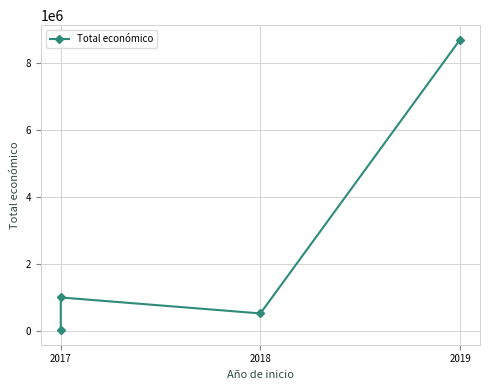

The value at 2017 is 6591. True or false?

False